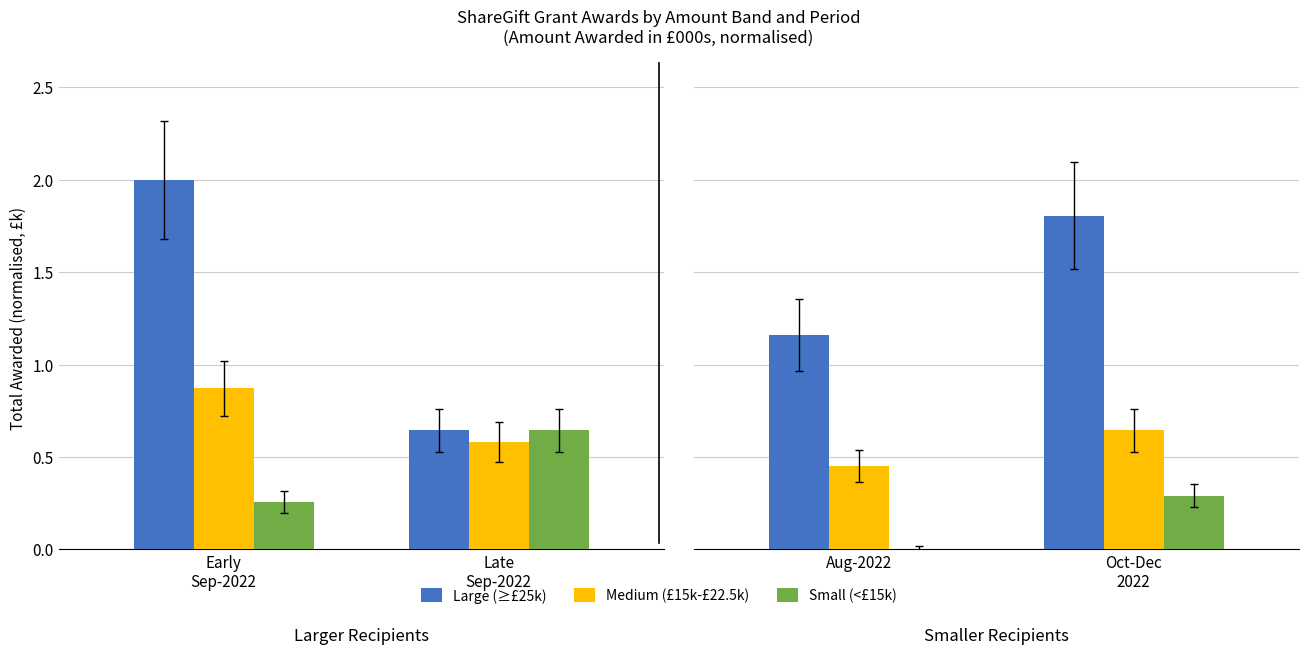

What is the value of the Large (≥£25k) bar at the 1st from the left?

1.2